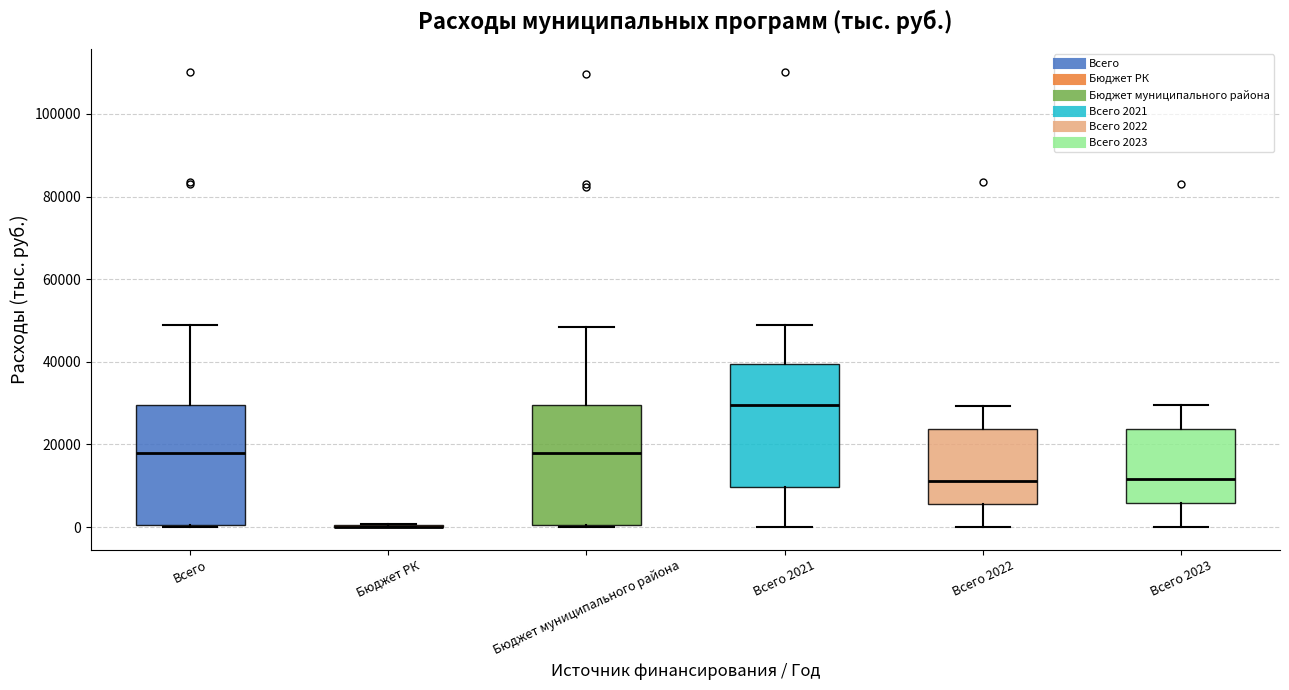

Where is the upper edge of the box for Всего 2022 on the y-axis? The values are not printed on the chart, so give them approximately, as read against the axis.

24000